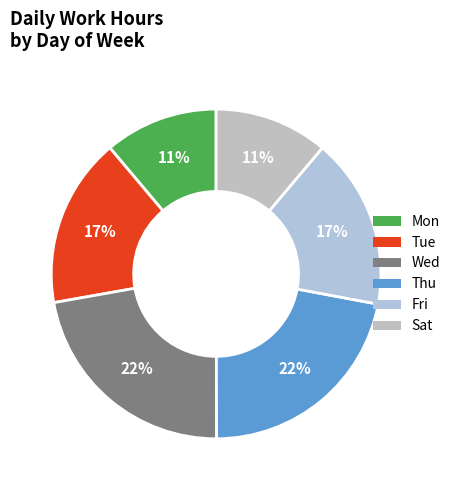

Is Wed the majority of the pie?

No